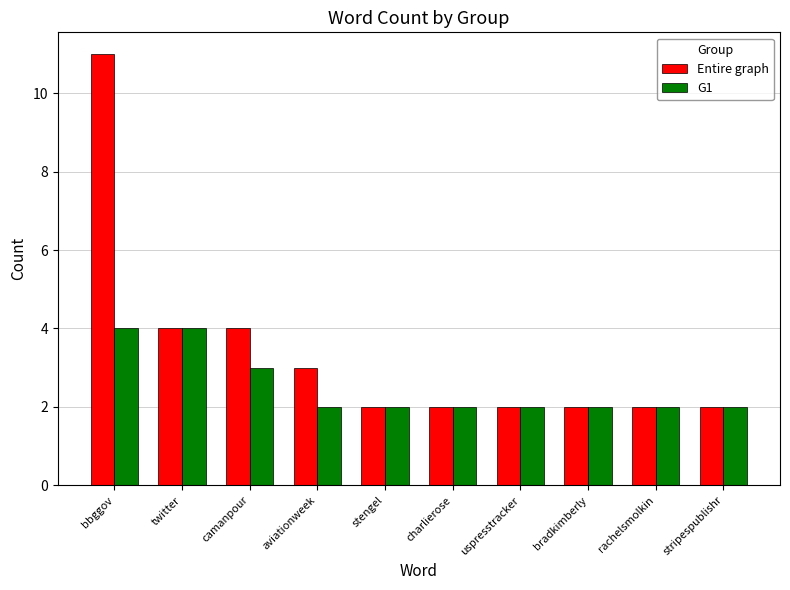

List the series in order of their peak value, highest first.

Entire graph, G1